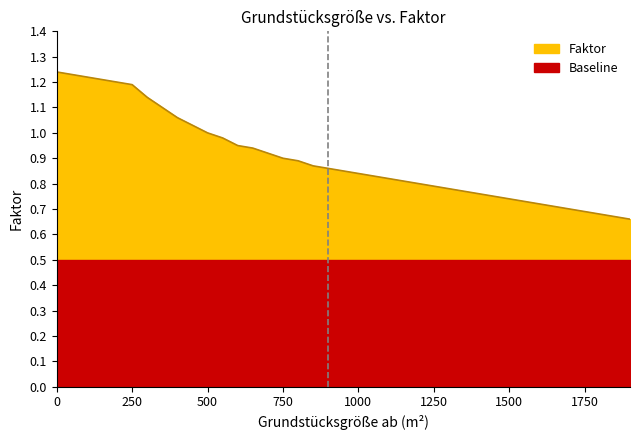

Reading left to right, extract all data points from this chart.

0=1.2	250=1.2	300=1.1	350=1.1	400=1.1	450=1.0	500=1.0	550=1.0	600=0.9	650=0.9	700=0.9	750=0.9	800=0.9	850=0.9	900=0.9	950=0.8	1000=0.8	1050=0.8	1100=0.8	1150=0.8	1200=0.8	1250=0.8	1300=0.8	1350=0.8	1400=0.8	1450=0.8	1500=0.7	1550=0.7	1600=0.7	1650=0.7	1700=0.7	1750=0.7	1800=0.7	1850=0.7	1900=0.7